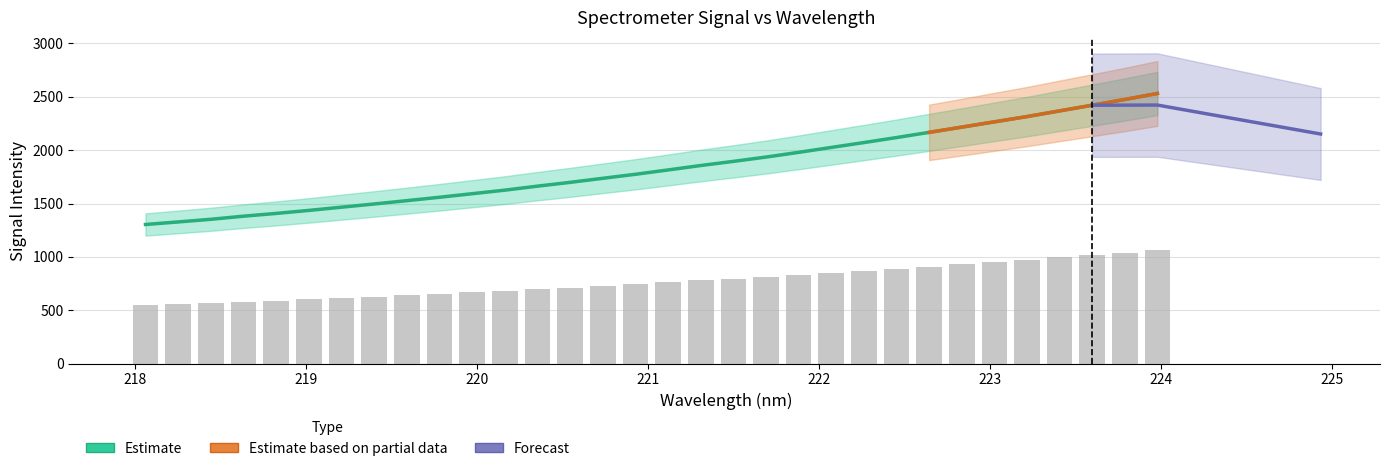

Reading left to right, transcribe all the data shown in this chart.

1303.8	1327.7	1352.5	1381.5	1407.5	1435.7	1465.9	1495.9	1527.1	1558.8	1592.2	1625.5	1662.9	1698.4	1736.4	1774.1	1814.7	1856.2	1894.9	1935.3	1979.5	2025.5	2071.2	2118.0	2166.7	2215.7	2265.3	2314.6	2368.0	2421.0	2474.7	2531.0